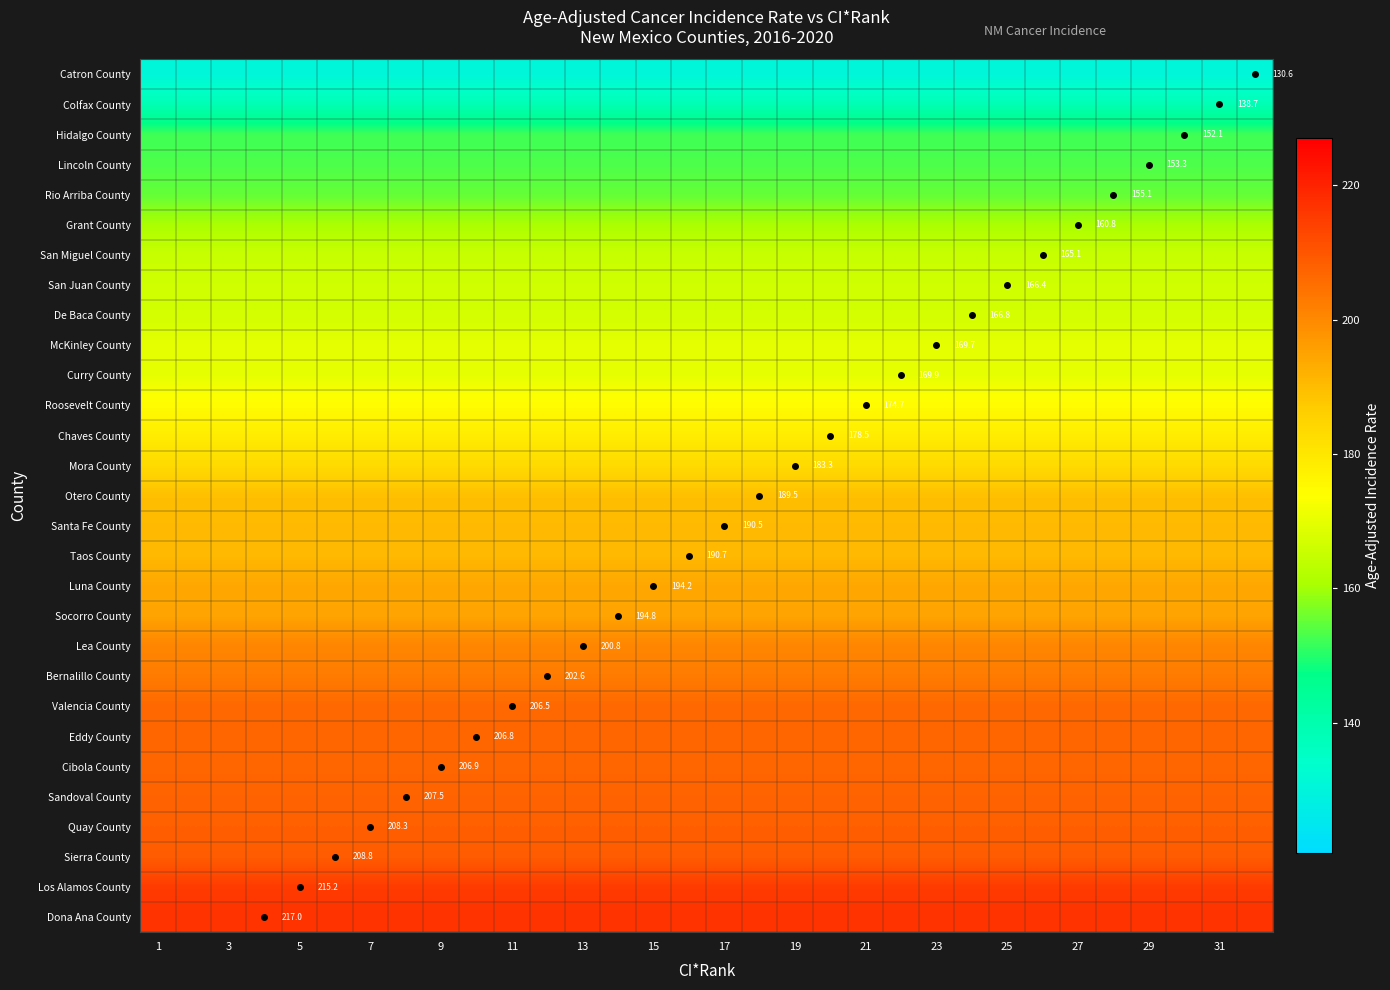

Is it true that Mora County equals 183.3 at 19?

True